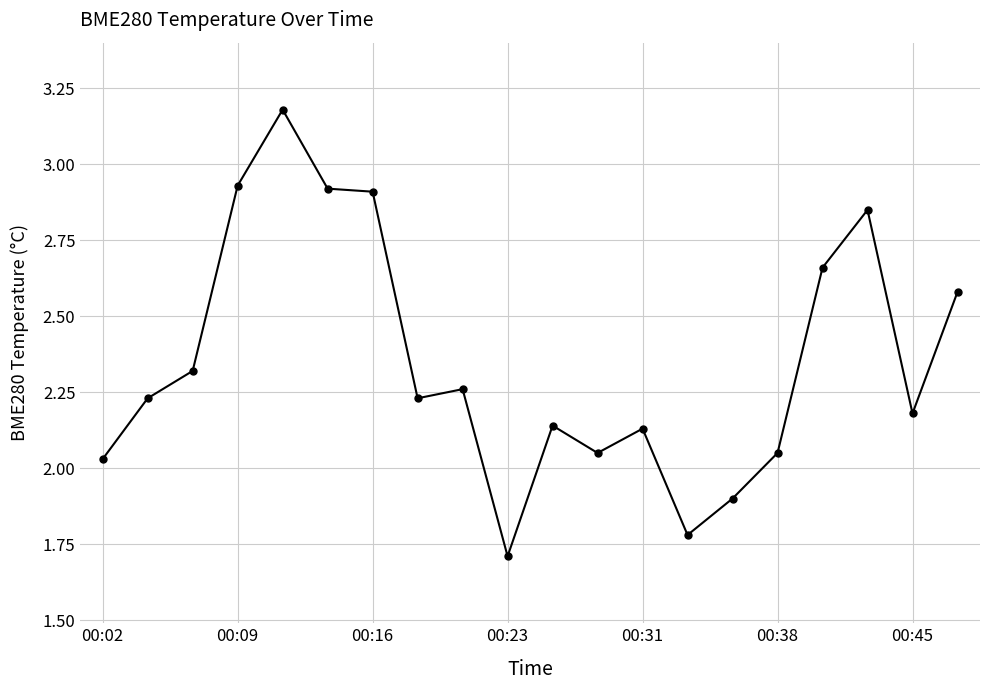

How many series are shown in this chart?

1